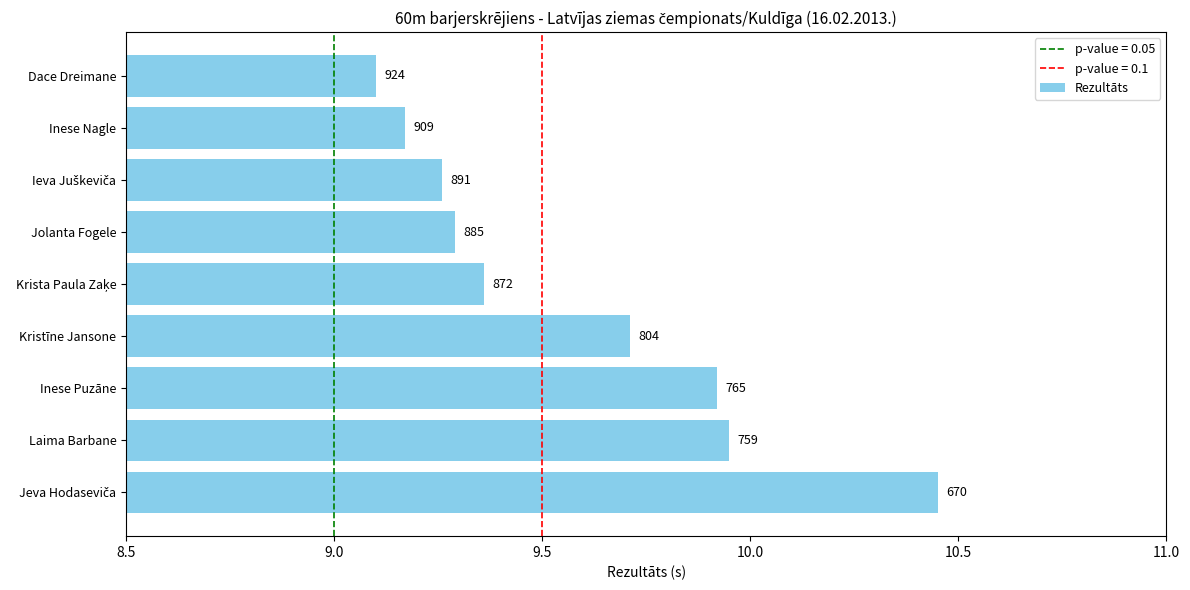

How many bars are there in total?

9